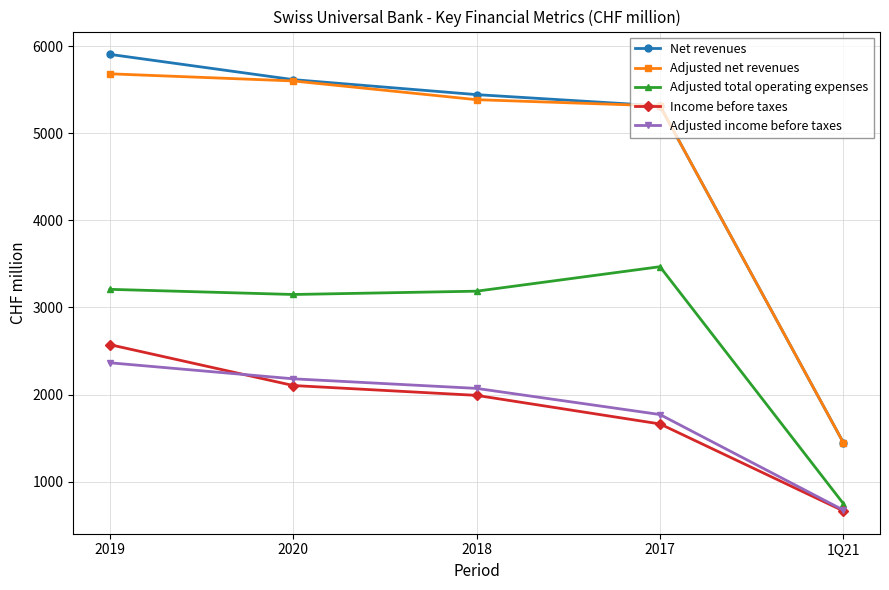

What is the difference between the maximum and second lowest values in the Adjusted total operating expenses series?

319